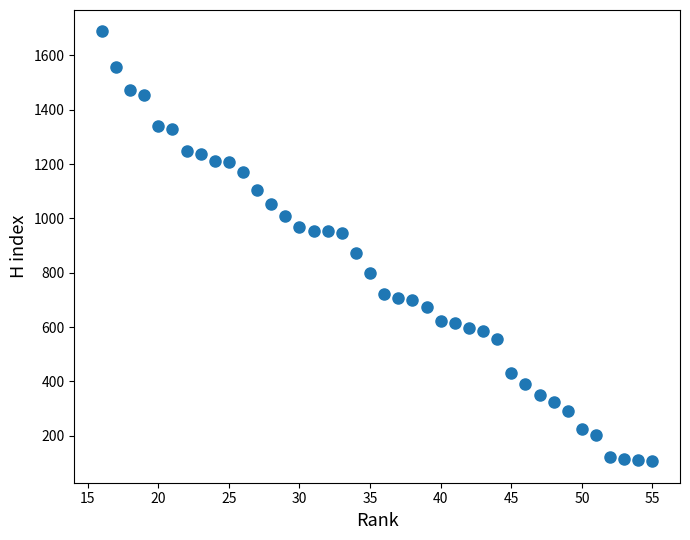

What Y value in the scatter plot is closest to 897?

871